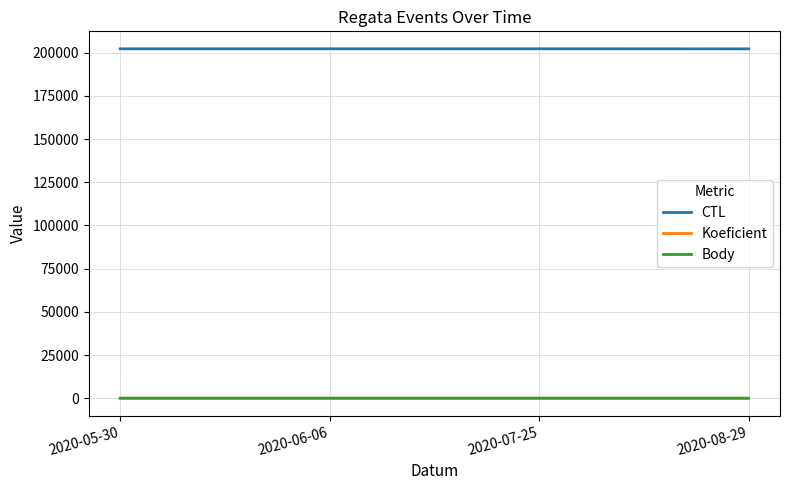

True or false: CTL and Koeficient cross at least once.

False